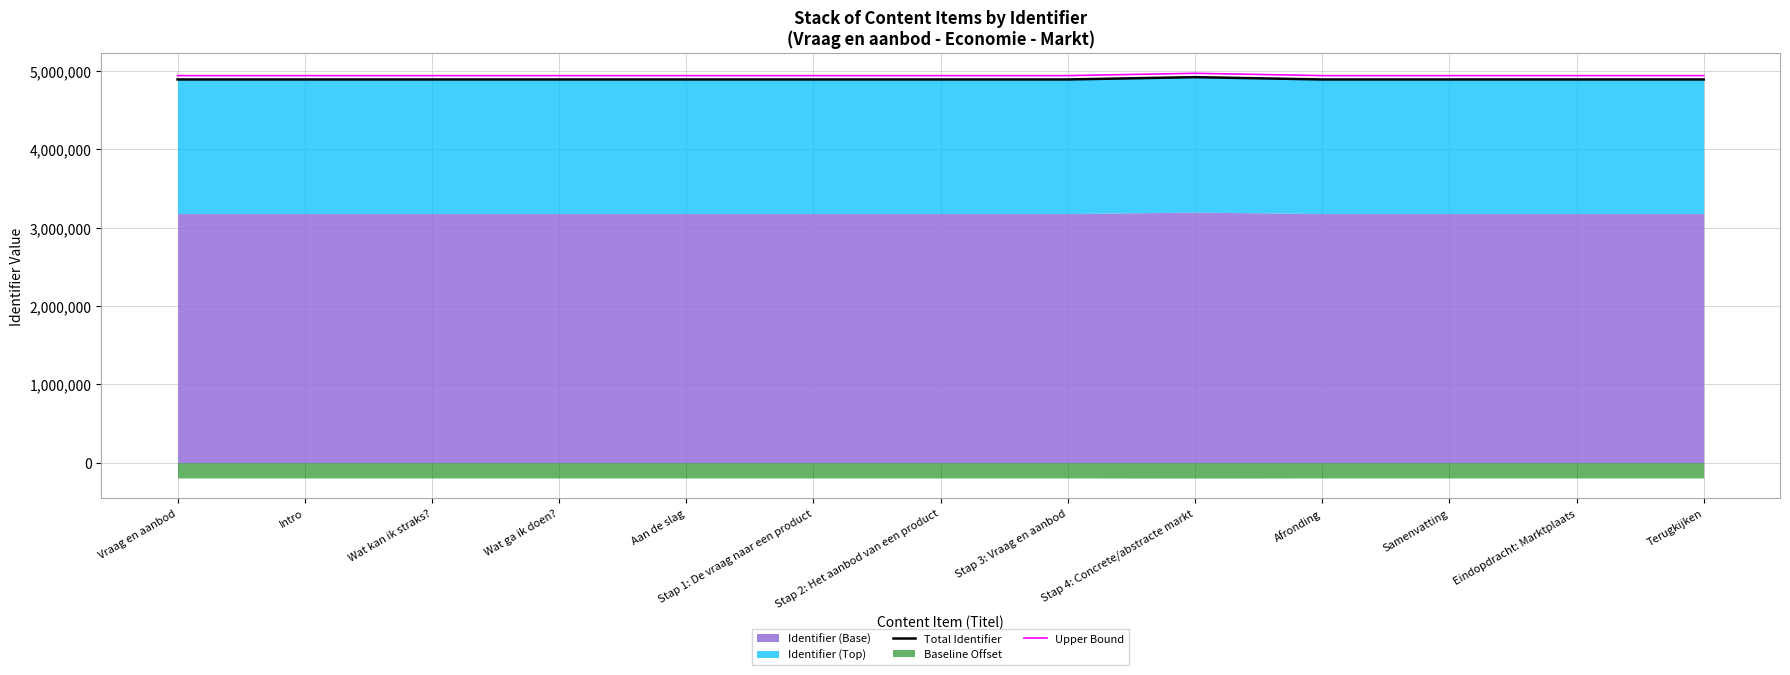

Reading right to left, extract all data points from this chart.

Total Identifier: 4891693.0	4891689.0	4891685.0	4891684.0	4921160.0	4891681.0	4891677.0	4891673.0	4891672.0	4891670.0	4891668.0	4891666.0	4891665.0
Upper Bound: 4940609.9	4940605.9	4940601.8	4940600.8	4970371.6	4940597.8	4940593.8	4940589.7	4940588.7	4940586.7	4940584.7	4940582.7	4940581.7